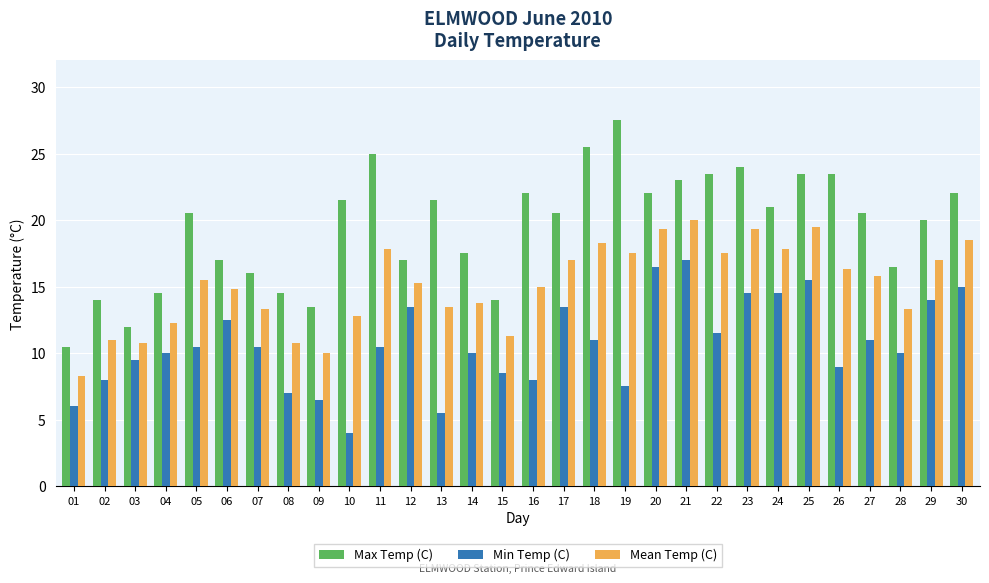

At which label does Min Temp (C) reach its peak?

21